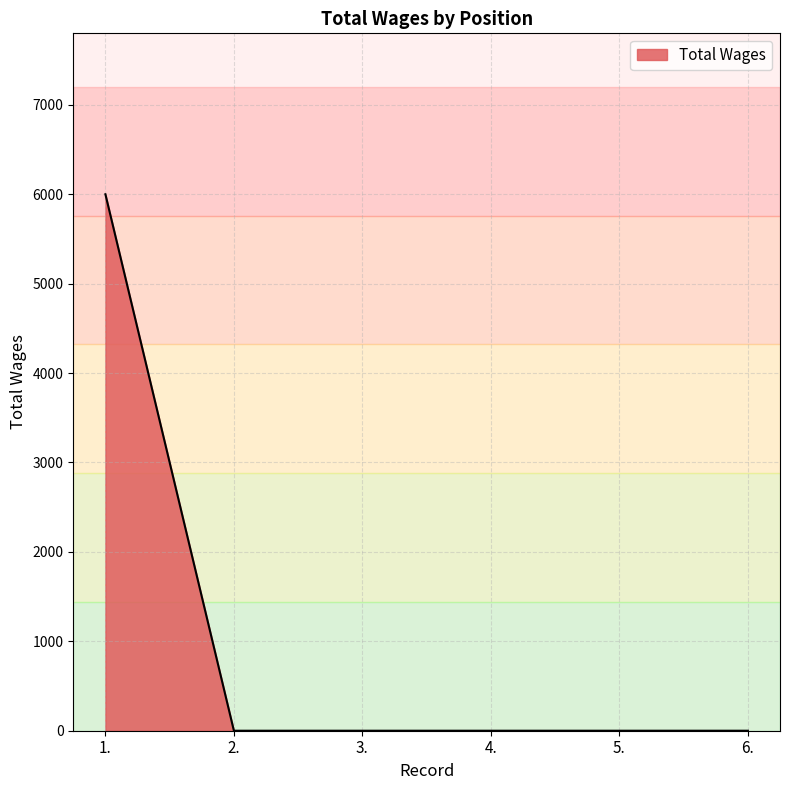

What is the approximate value at 1.?

6000